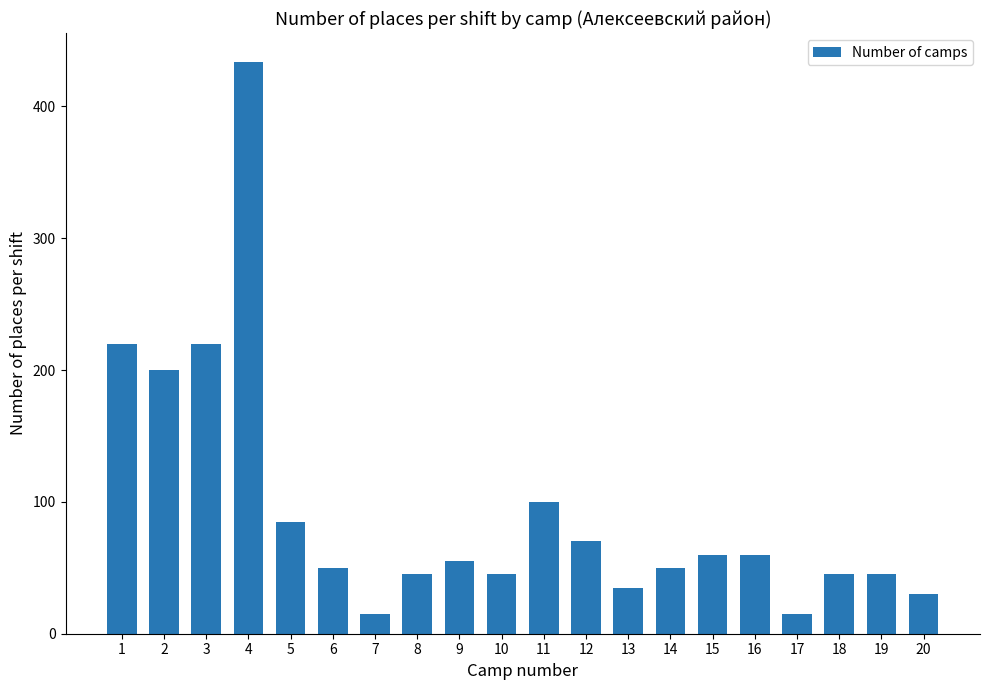

What is the value of the 10th bar from the left?

45